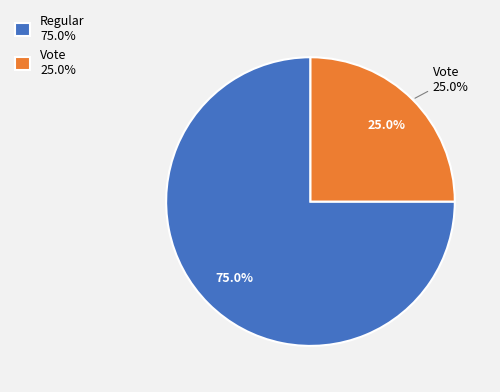

To the nearest percent, what is the combined percentage of Regular and Vote?

100%